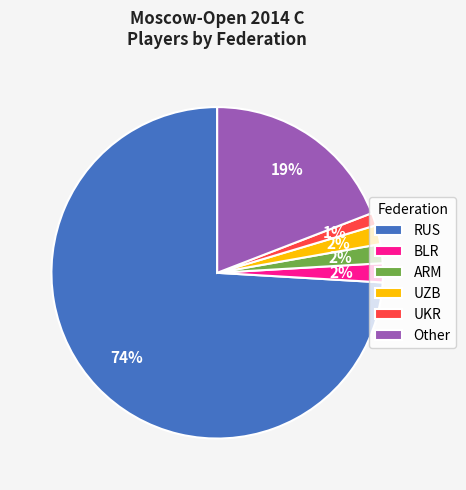

How many slices are in this pie chart?

6